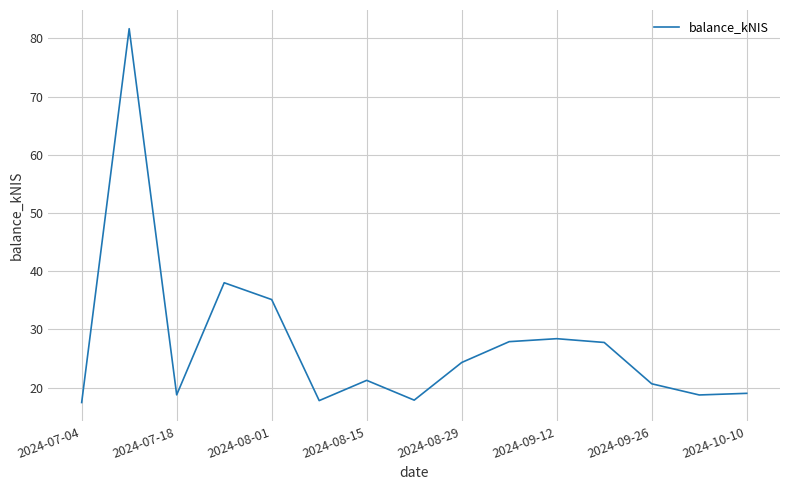

What is the greatest value displayed?

81.7